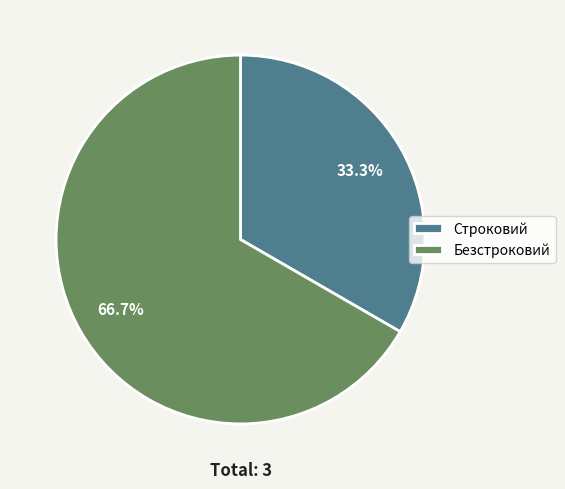

Which slice represents more than half of the pie?

Безстроковий